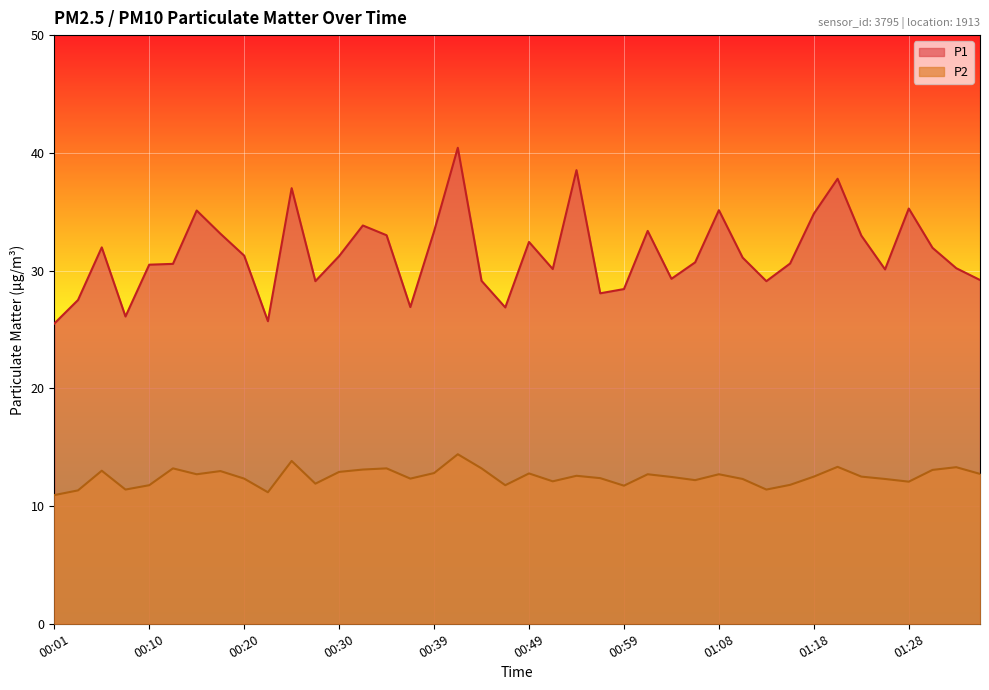

How many data points in P1 are above 31?

20